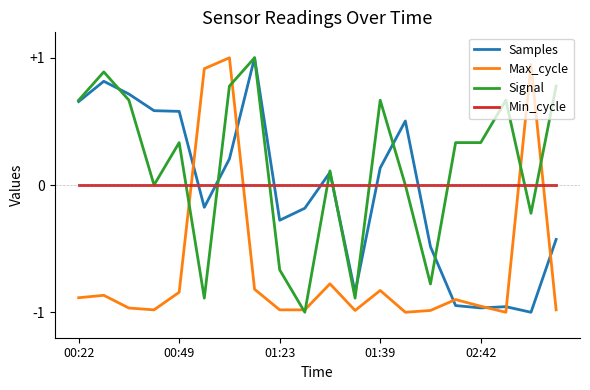

True or false: Max_cycle and Min_cycle cross at least once.

True